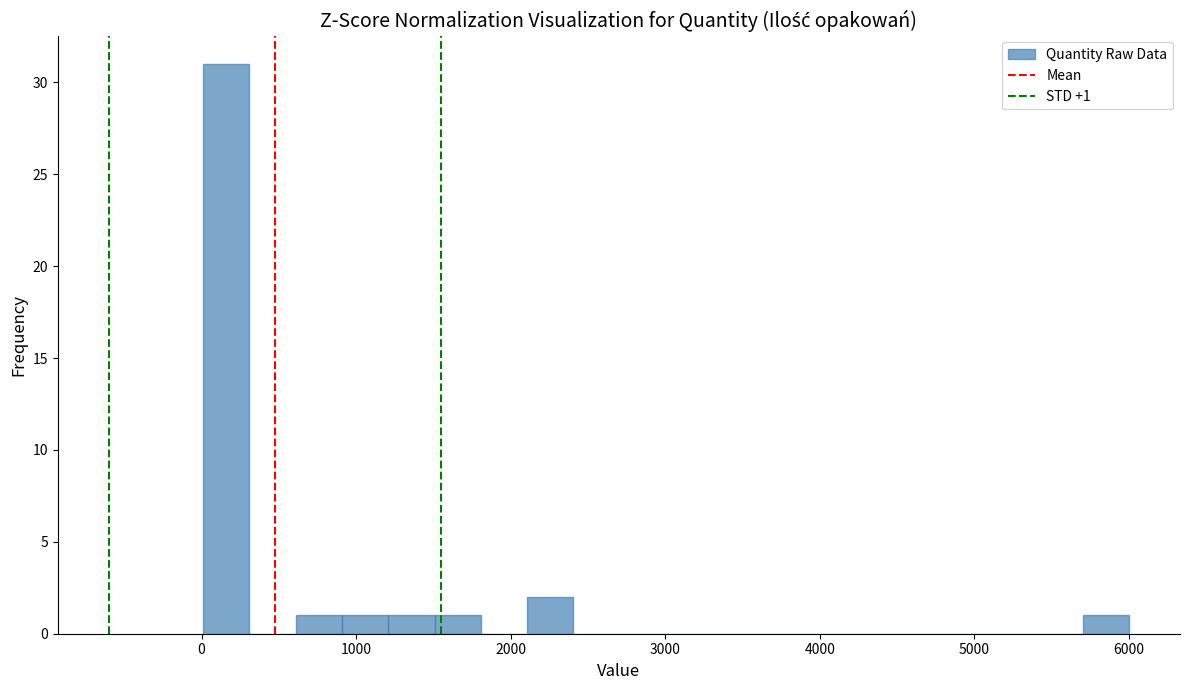

Read against the x-axis, roughly where is the centre of the tallest bar?

200